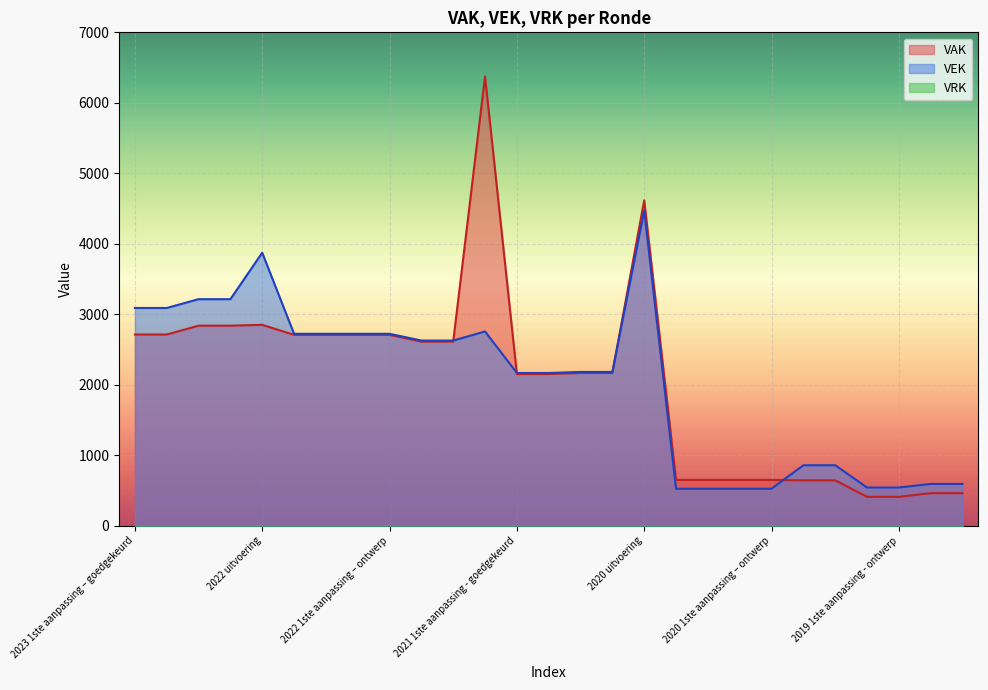

What is the lowest value of the VAK series?

412